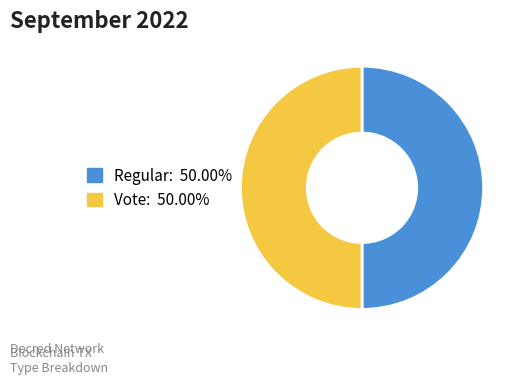

What is the ratio of the value at Vote to the value at Regular?

1.0